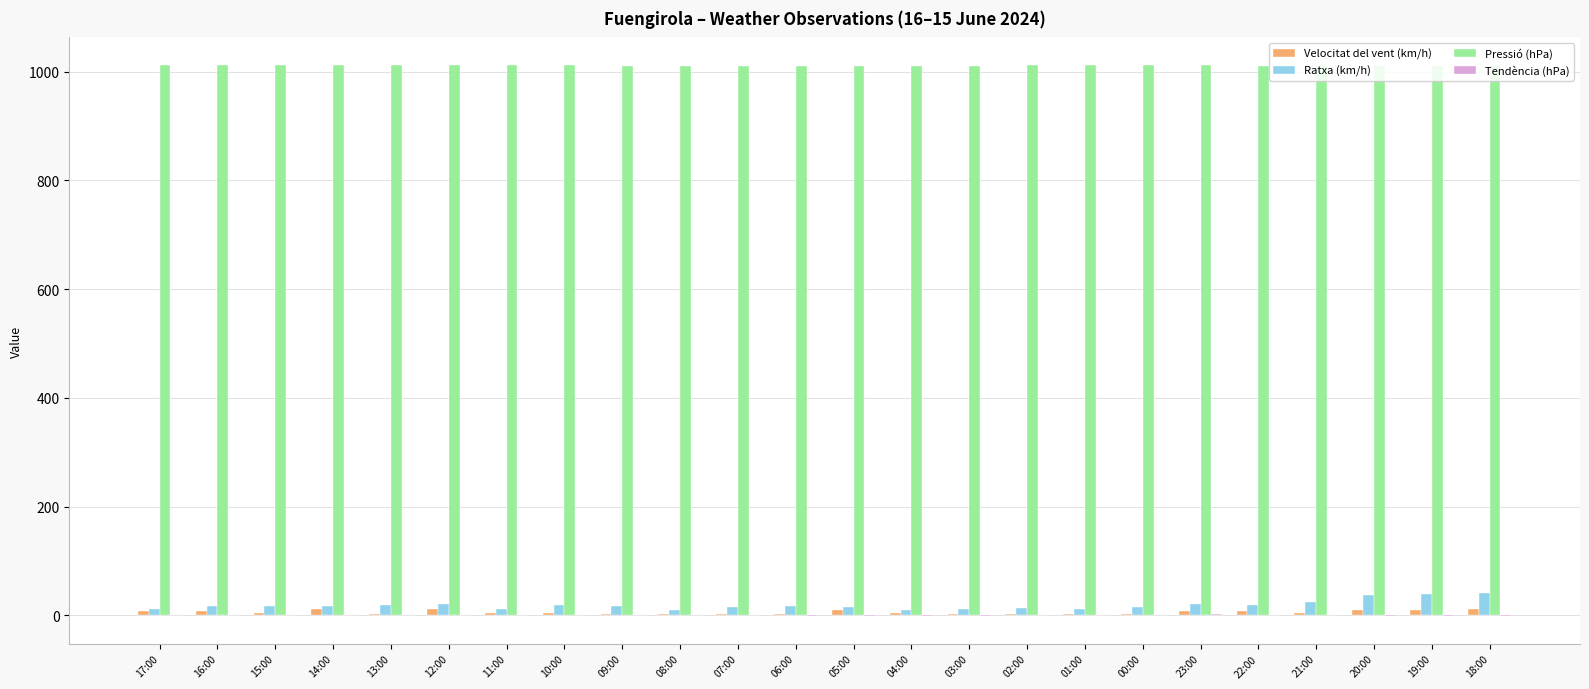

Which series has the largest total across all categories?

Pressió (hPa)